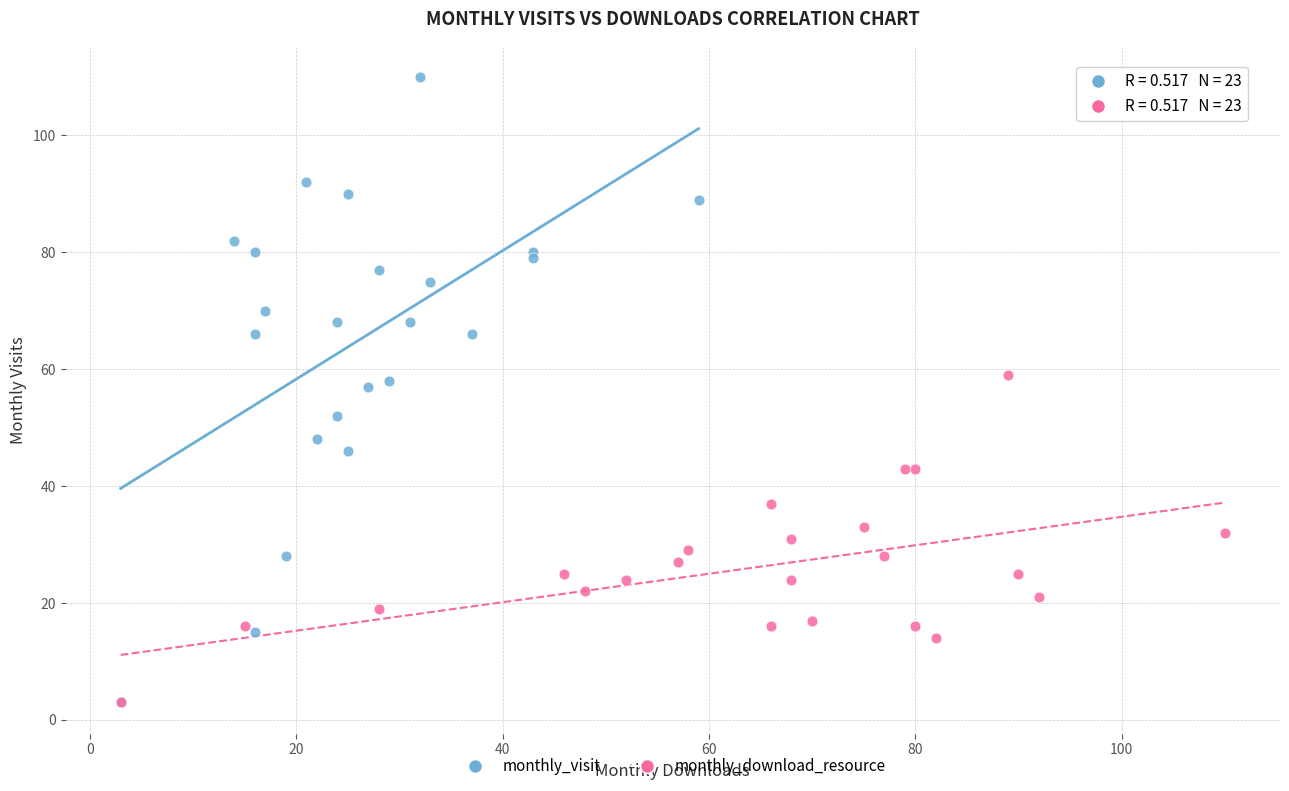

Which series contains the highest Y value?

monthly_visit